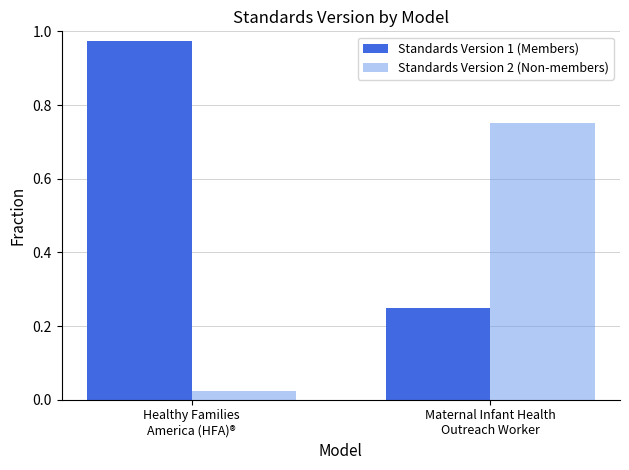

What is the average value of the Standards Version 1 (Members) series?

0.6